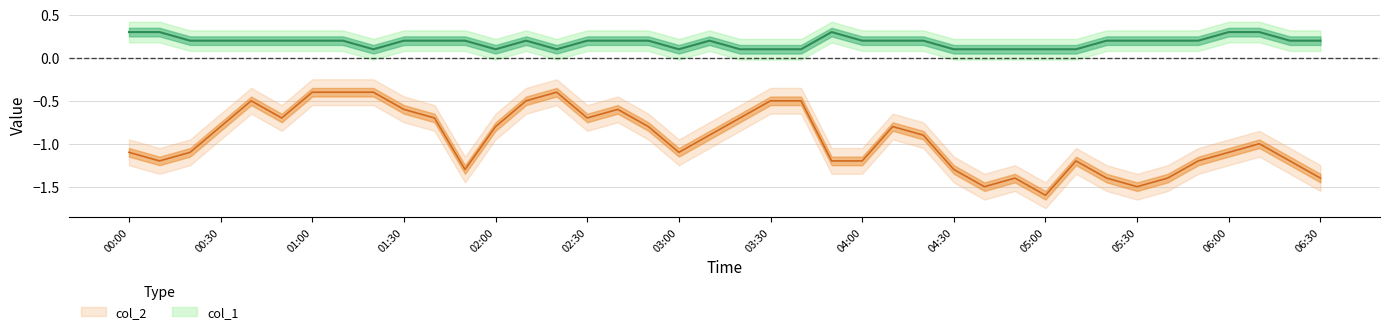

What is the smallest value displayed?

-1.6